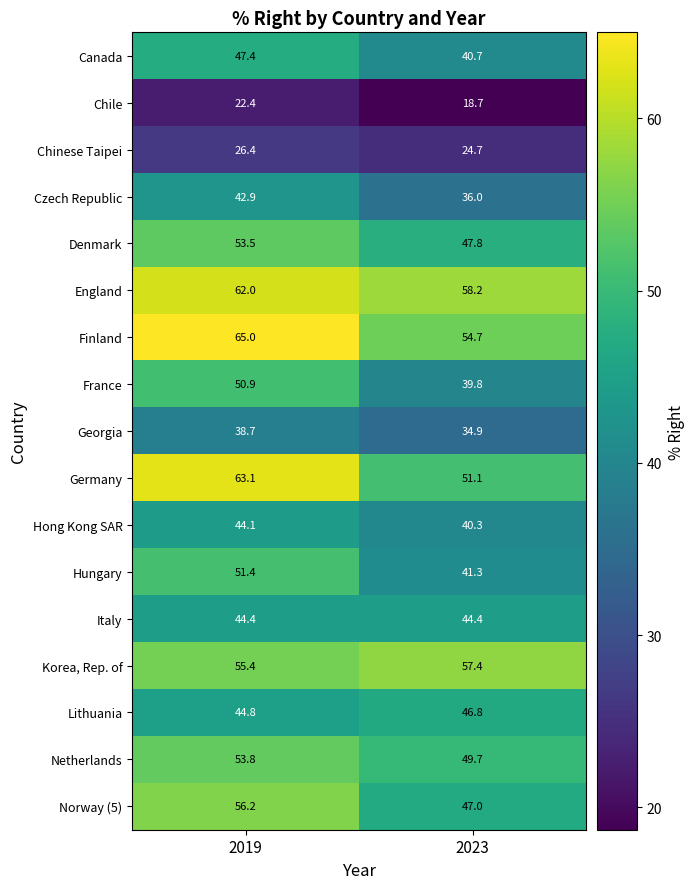

How many data points does each series have?

2